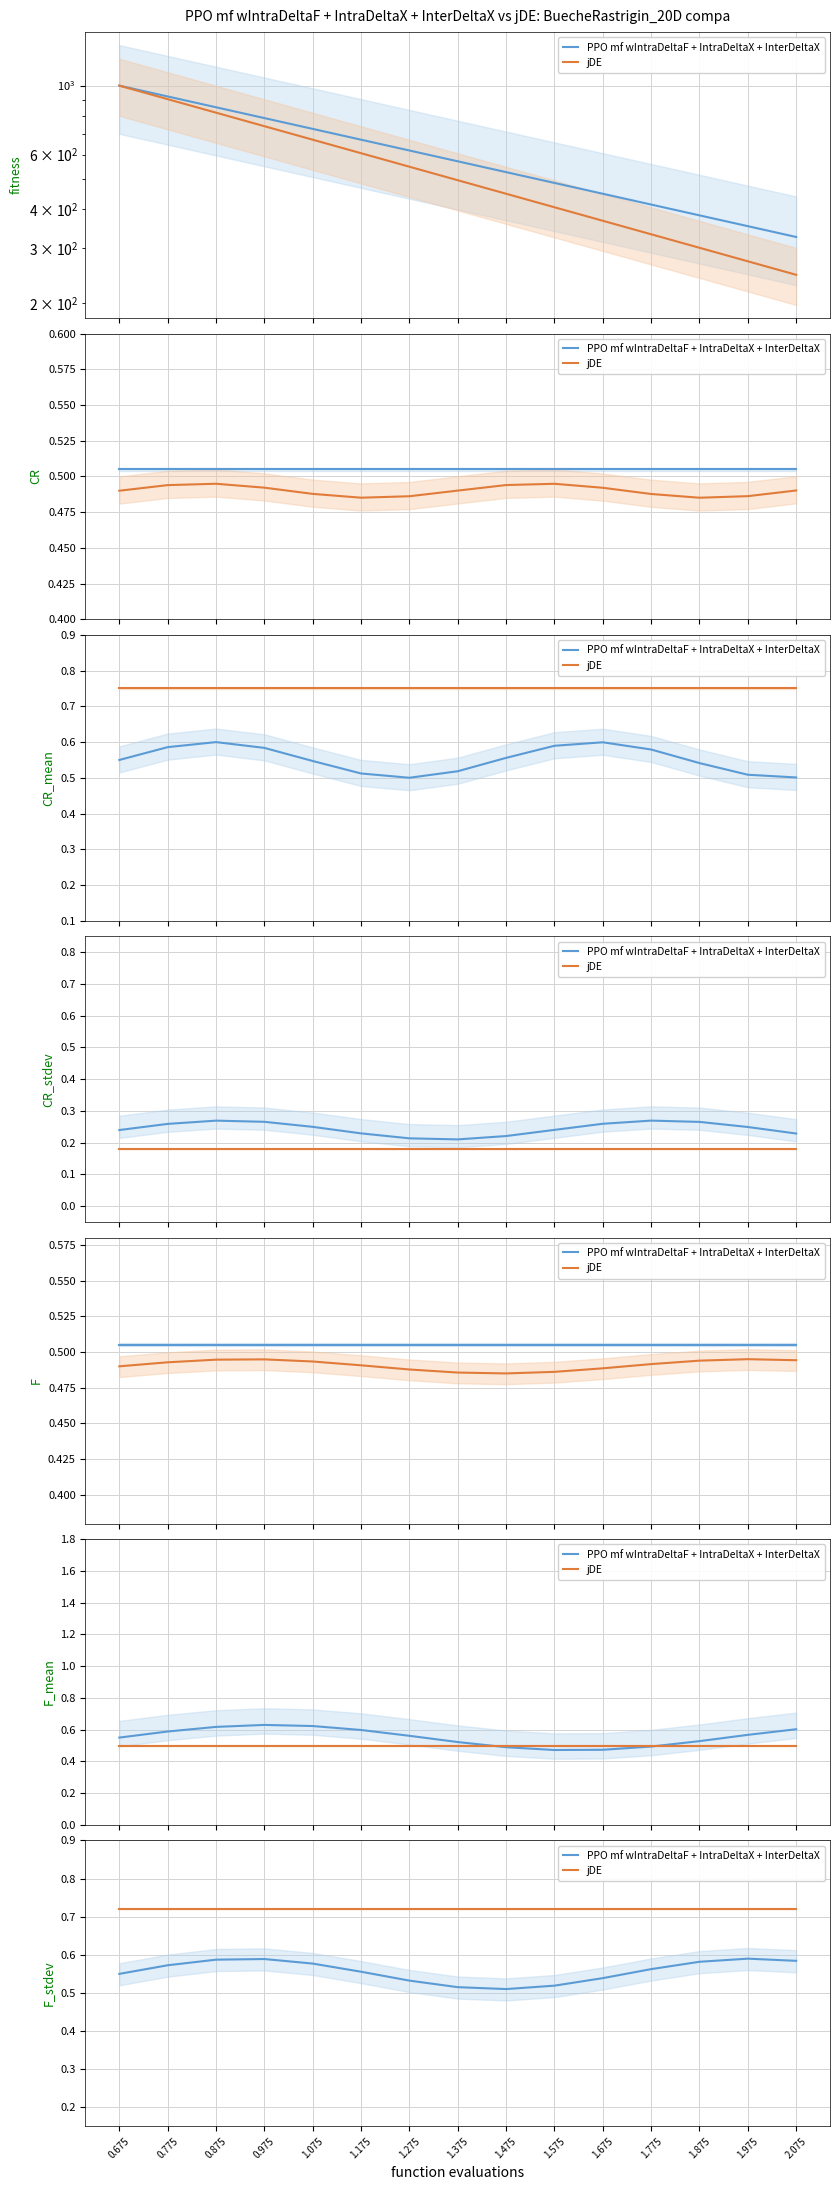

What position from the right is 1.275?

9